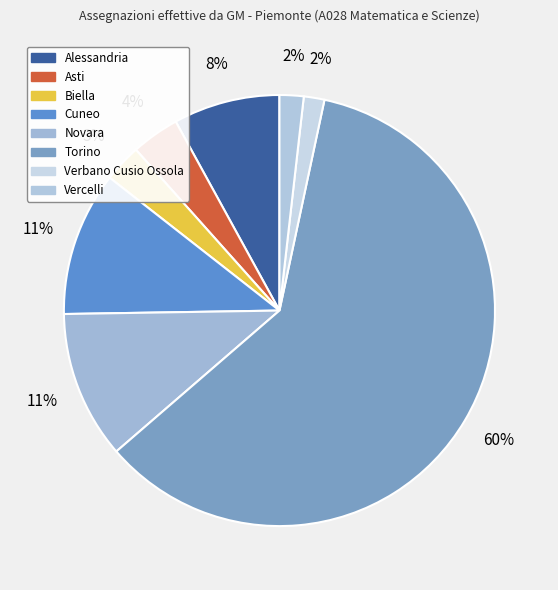

Which category accounts for the majority?

Torino